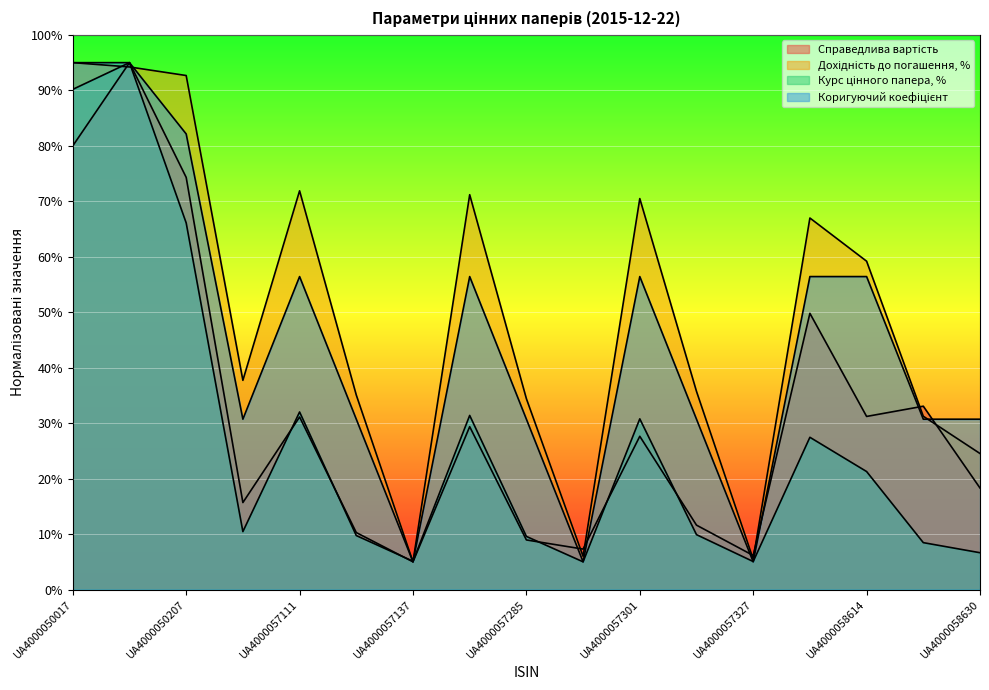

Read the Курс цінного папера, % value at UA4000057319.

9.9